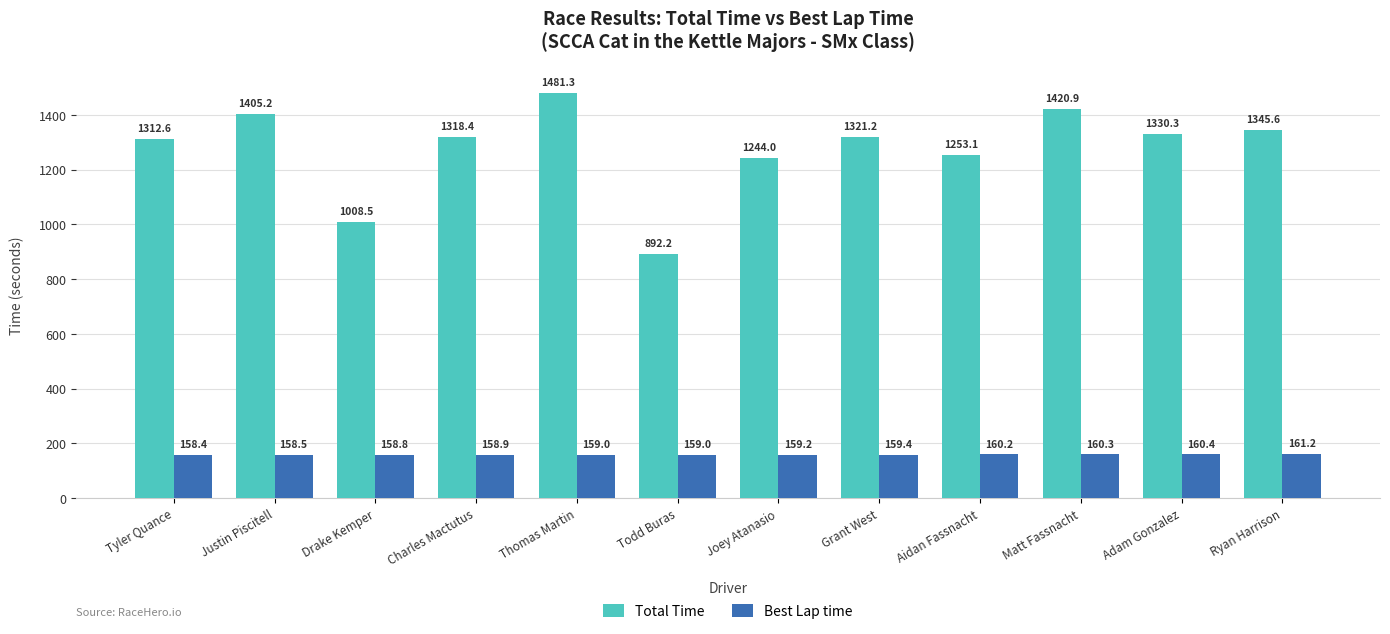

Rank the categories by Total Time value from highest to lowest.

Thomas Martin, Matt Fassnacht, Justin Piscitell, Ryan Harrison, Adam Gonzalez, Grant West, Charles Mactutus, Tyler Quance, Aidan Fassnacht, Joey Atanasio, Drake Kemper, Todd Buras